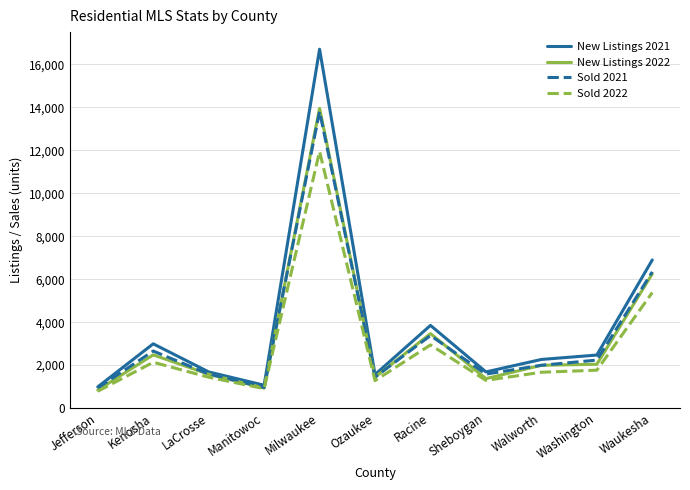

What is the total value across all series at Washington?

8506